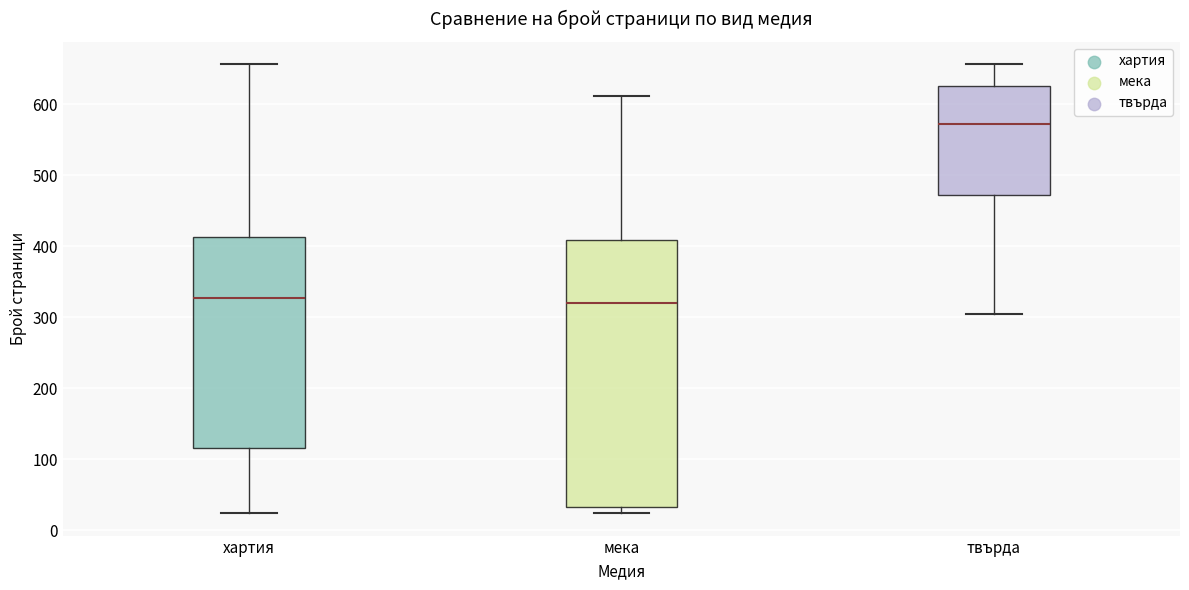

Which box is the tallest, from its lower edge to its upper edge?

мека